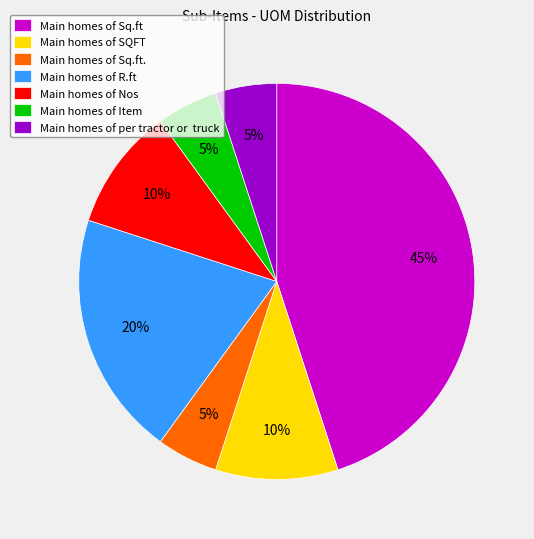

To the nearest percent, what percentage of the pie is Main homes of per tractor or truck?

5%